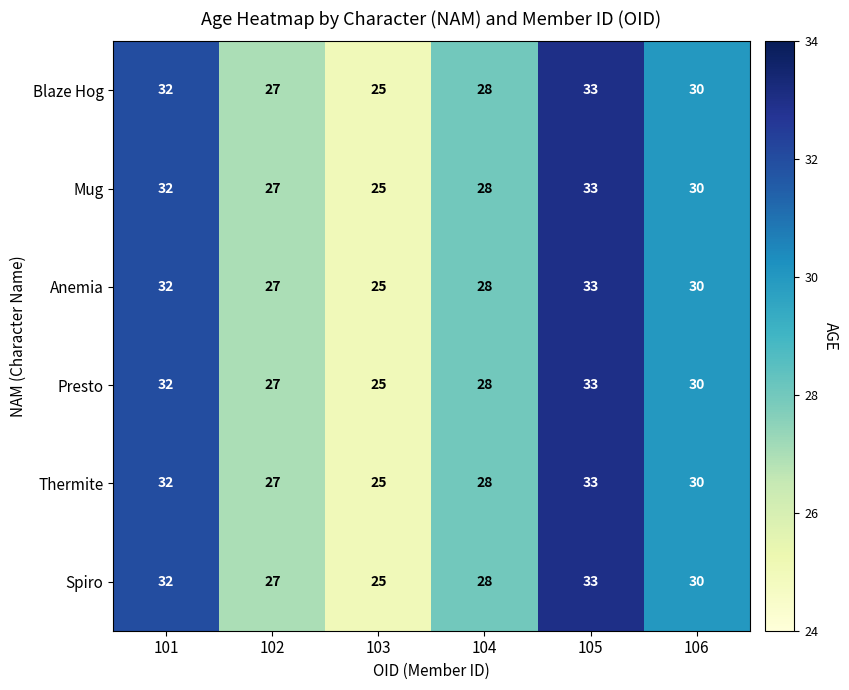

Rank the categories by Mug value from highest to lowest.

105, 101, 106, 104, 102, 103